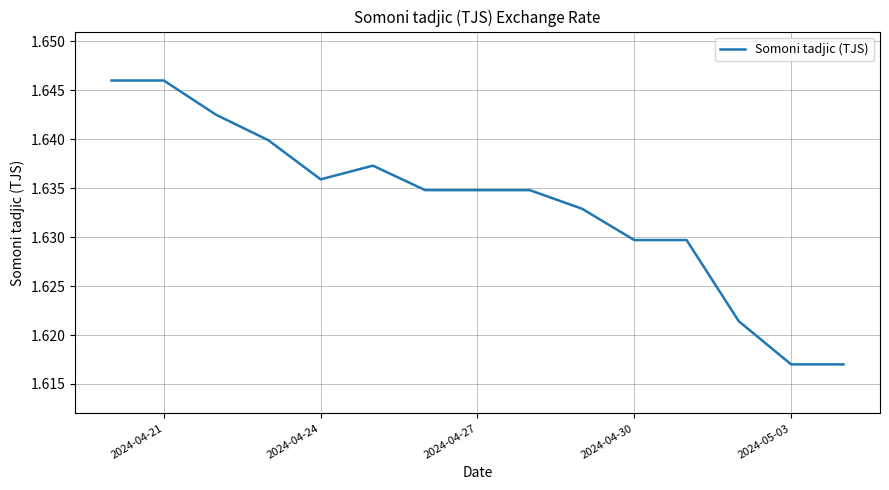

Is it true that the value at 2024-04-21 is 2.2?

False